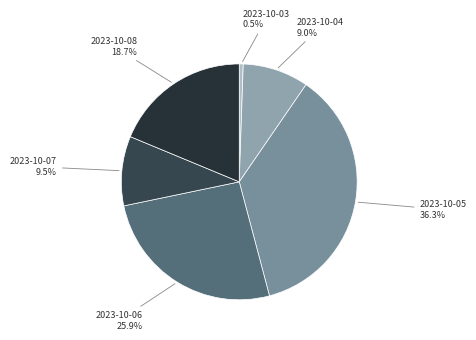

What percentage is NOT represented by 2023-10-07?

90.5%